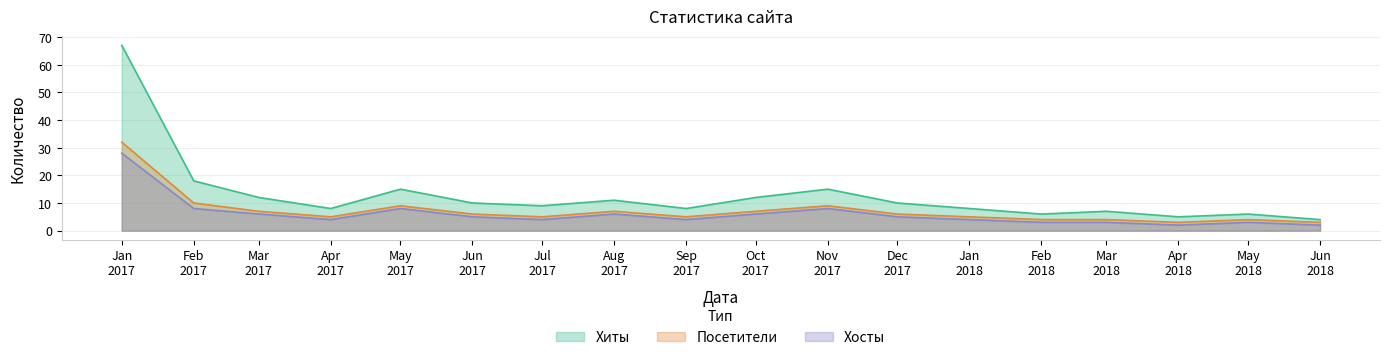

List the series in order of their peak value, highest first.

Хиты, Посетители, Хосты